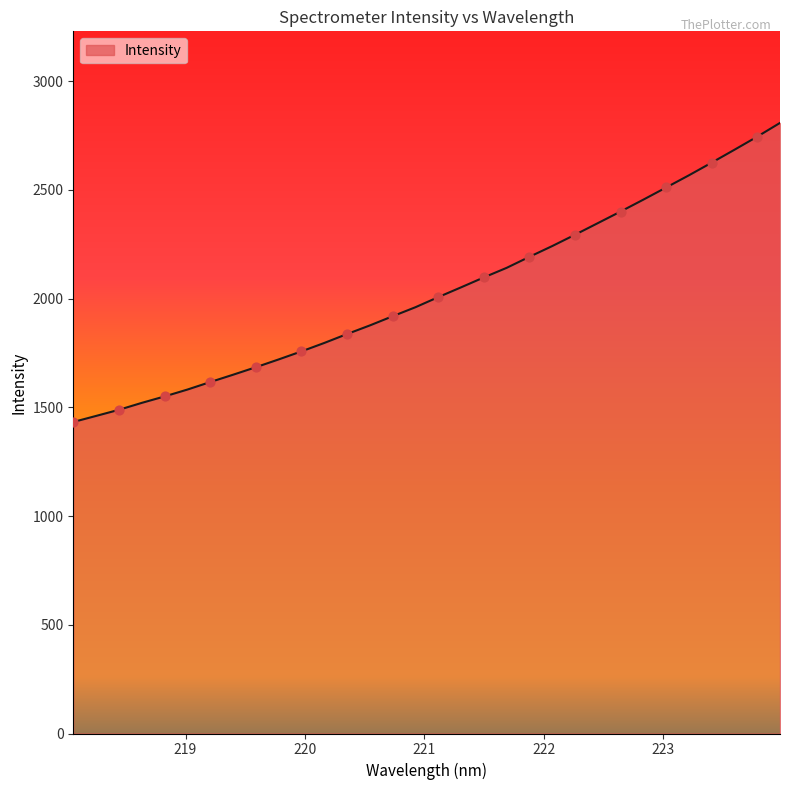

What is the minimum value shown in the chart?

1432.8